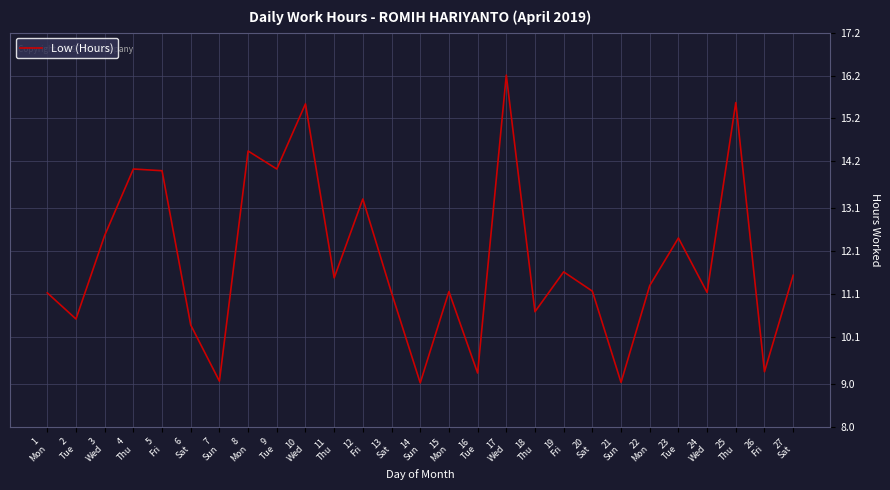

What is the difference between the values at 19
Fri and 15
Mon?

0.5